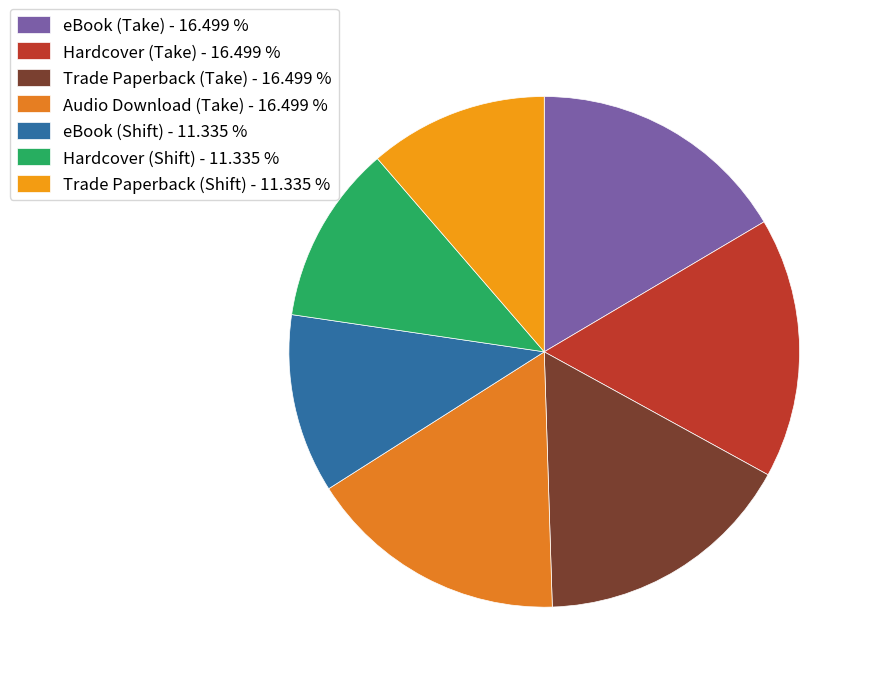

Count the number of slices in the pie.

7